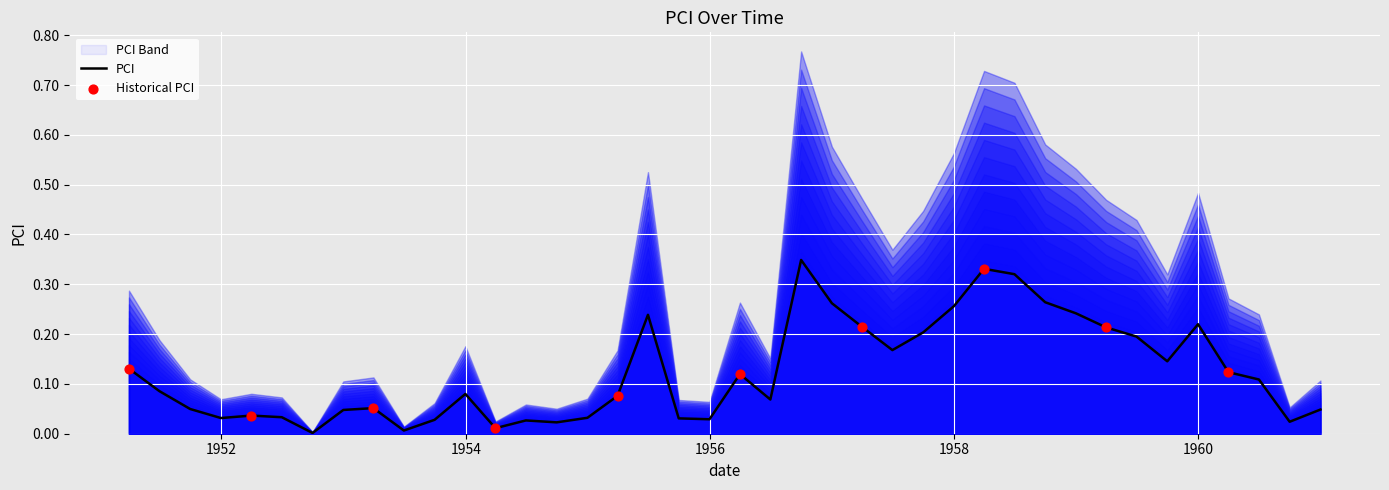

Between 12/31/1960 and 12/31/1956, which is larger?

12/31/1956